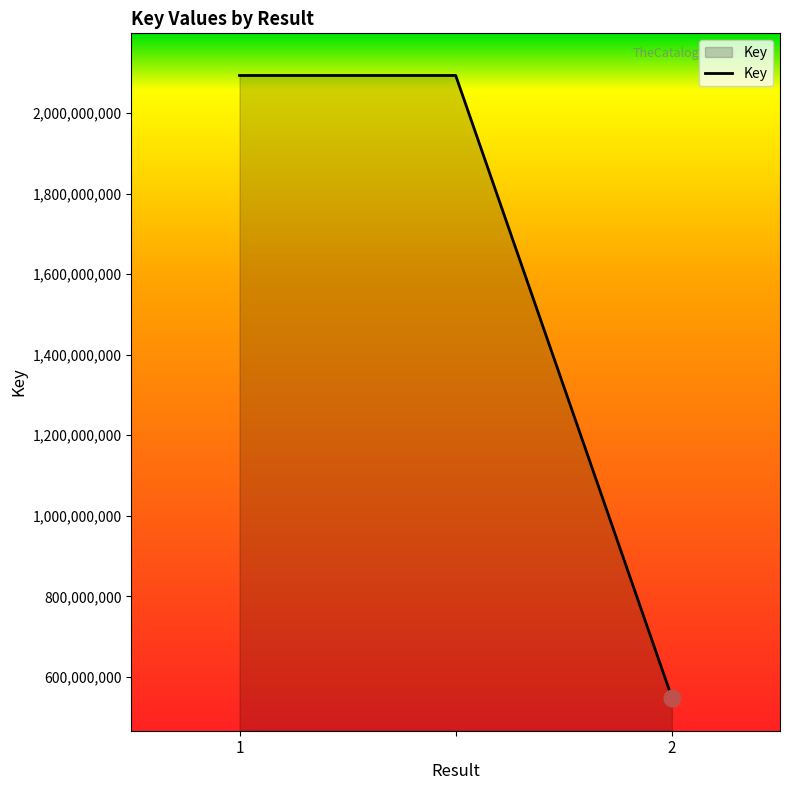

Does the chart have visible grid lines?

No